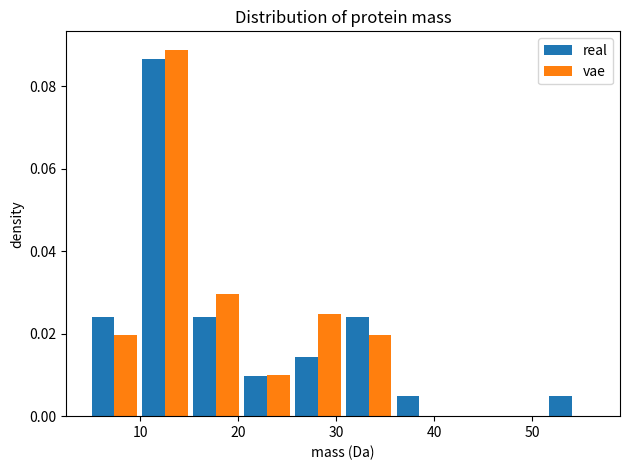

In the real series, which range on the x-axis has the tallest bar?

10 to 15